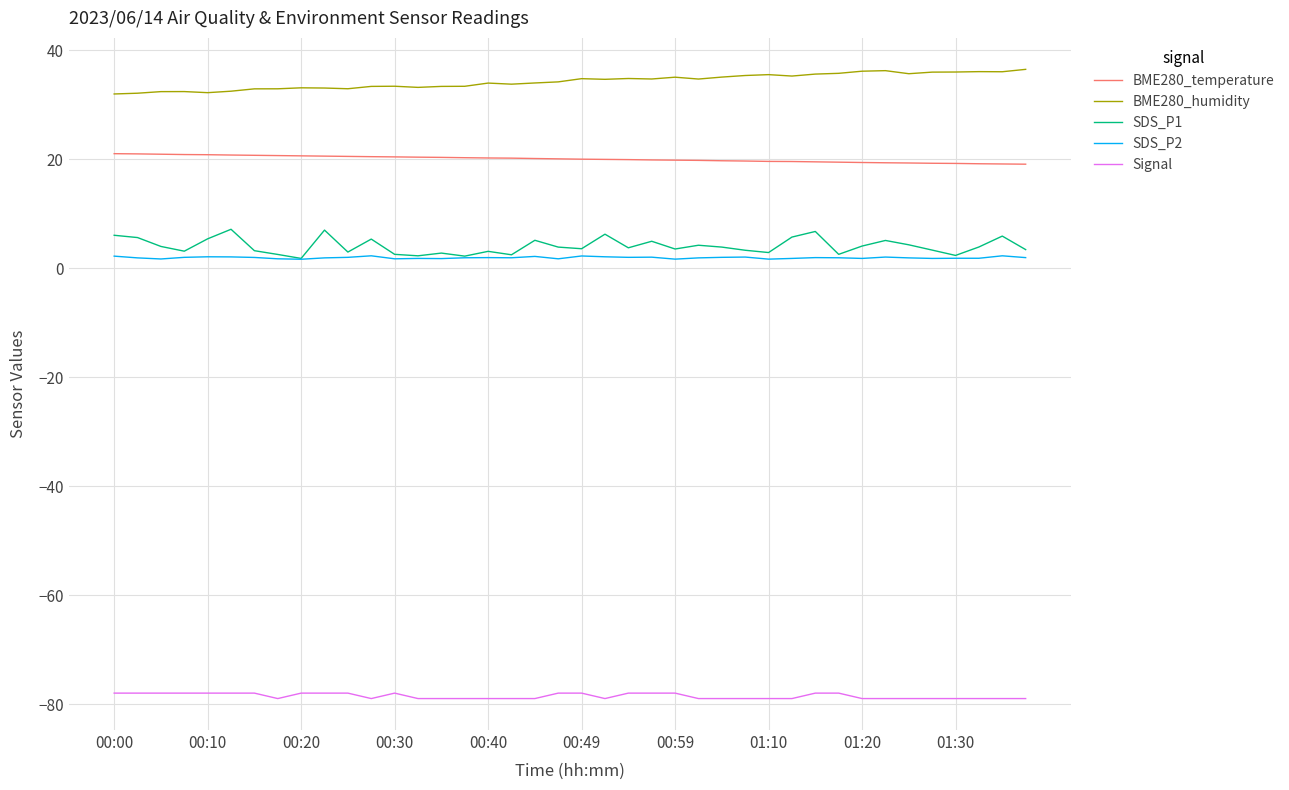

True or false: Signal and BME280_humidity cross at least once.

False